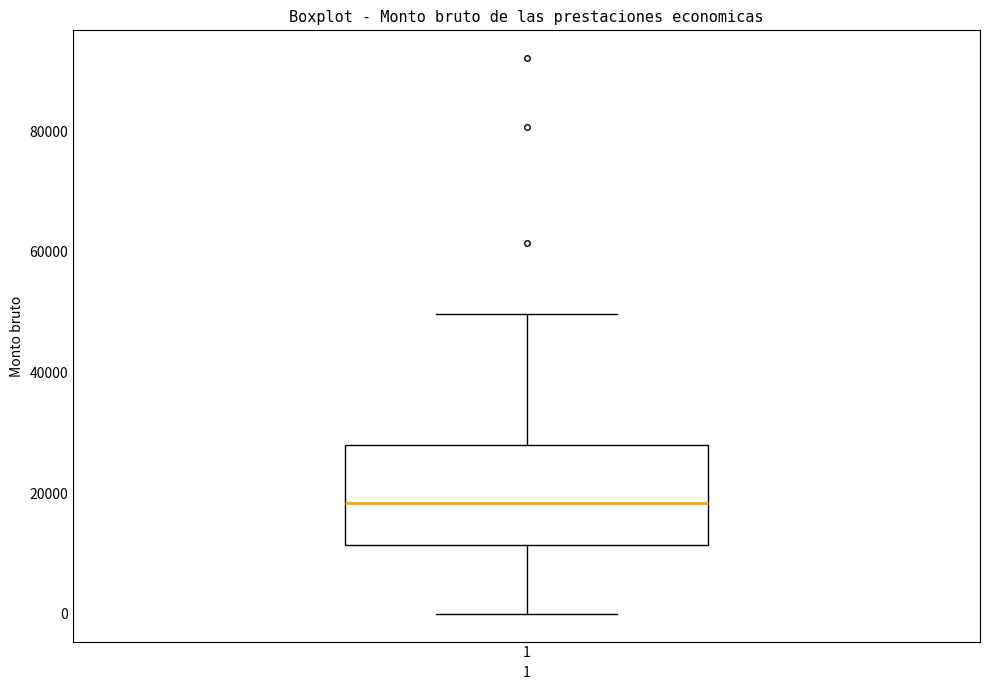

Read this box plot against the y-axis: the position of the median line, the range covered by the box, and the ends of both whiskers. The values are not printed on the chart, so give them approximately, as read against the axis.

median 18000, box 12000 to 28000, whiskers 0 to 50000